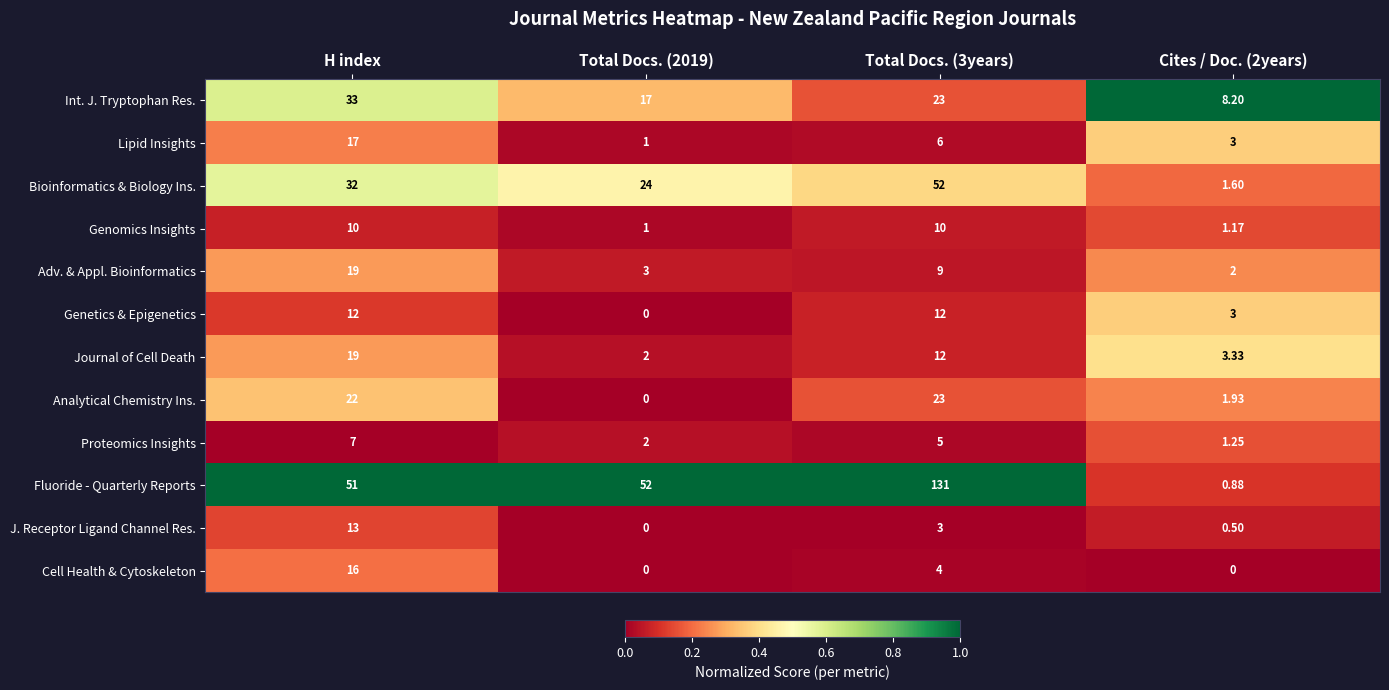

Is the value of Analytical Chemistry Ins. at Total Docs. (2019) greater than the value of J. Receptor Ligand Channel Res. at Total Docs. (3years)?

No